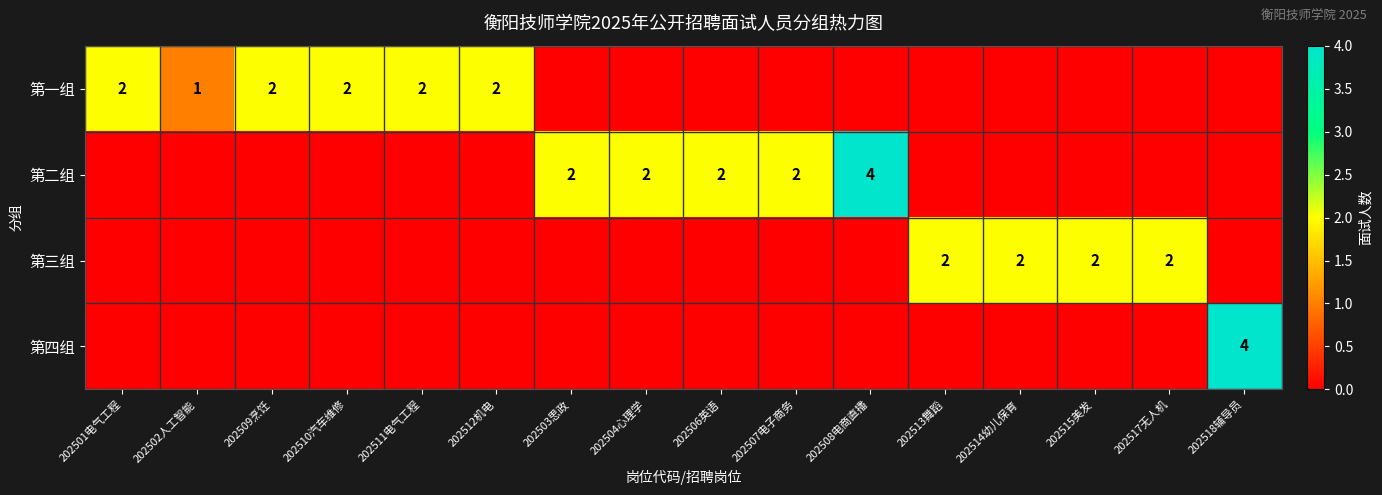

What is the difference between the highest and lowest values at 202508电商直播?

4